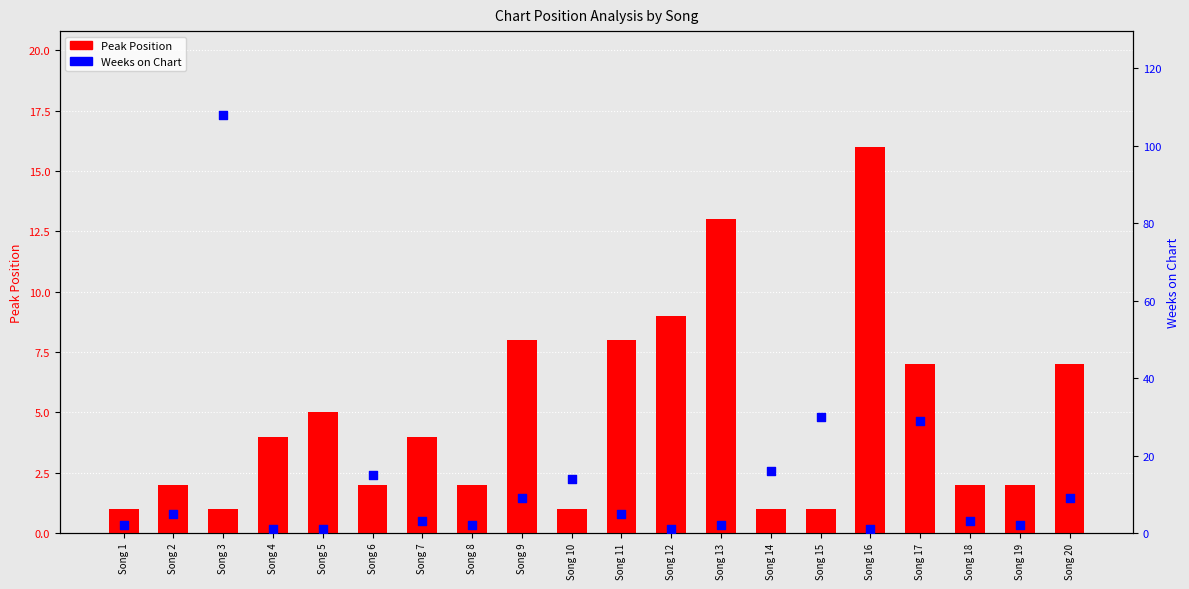

Which series has the widest spread of Y values?

Weeks on Chart